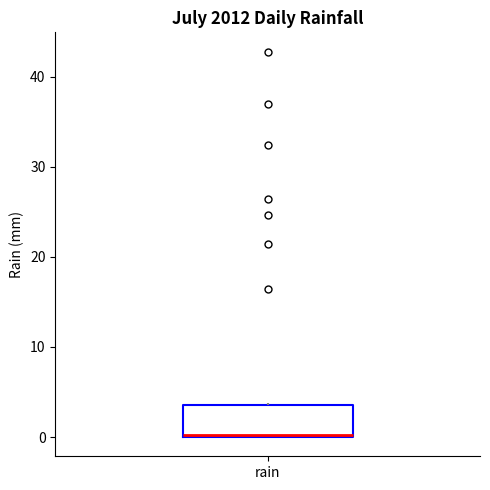

Where is the upper edge of the box for rain on the y-axis? The values are not printed on the chart, so give them approximately, as read against the axis.

4